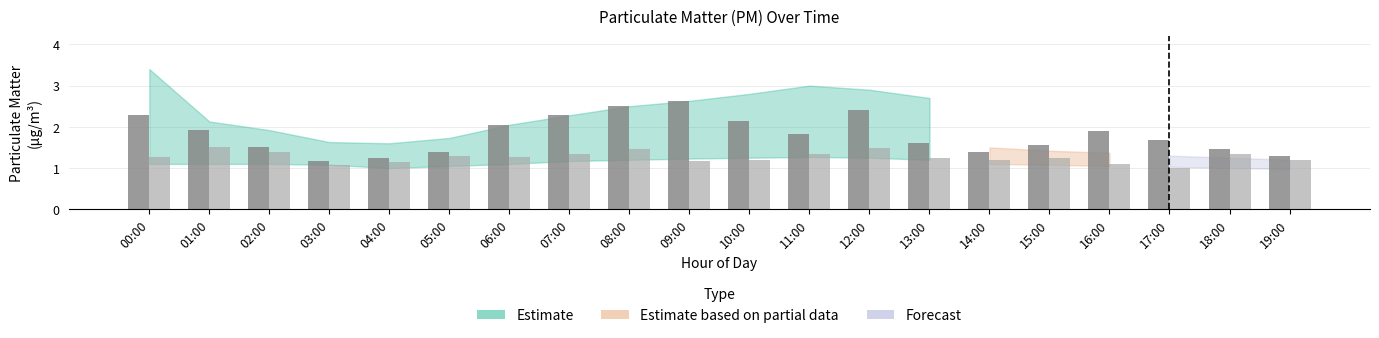

What is the spread (max minus min) of values at 17:00?

0.7